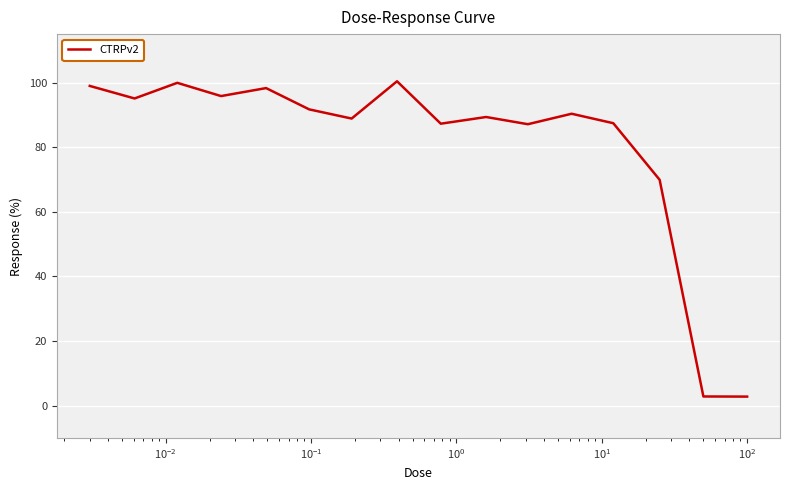

What is the difference between the maximum and minimum values?

97.6